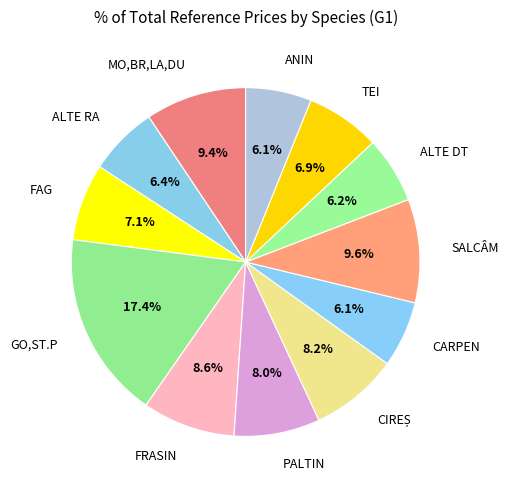

To the nearest percent, what percentage of the pie is FAG?

7%